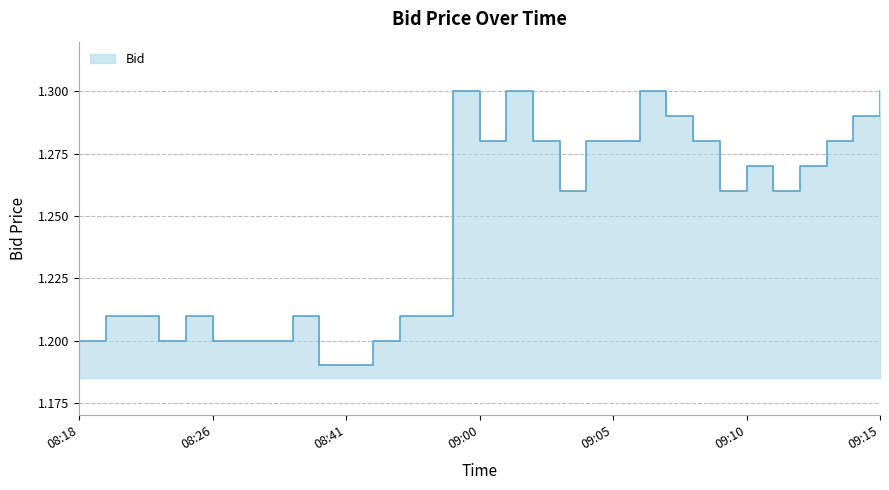

How many lines are shown in the chart?

1